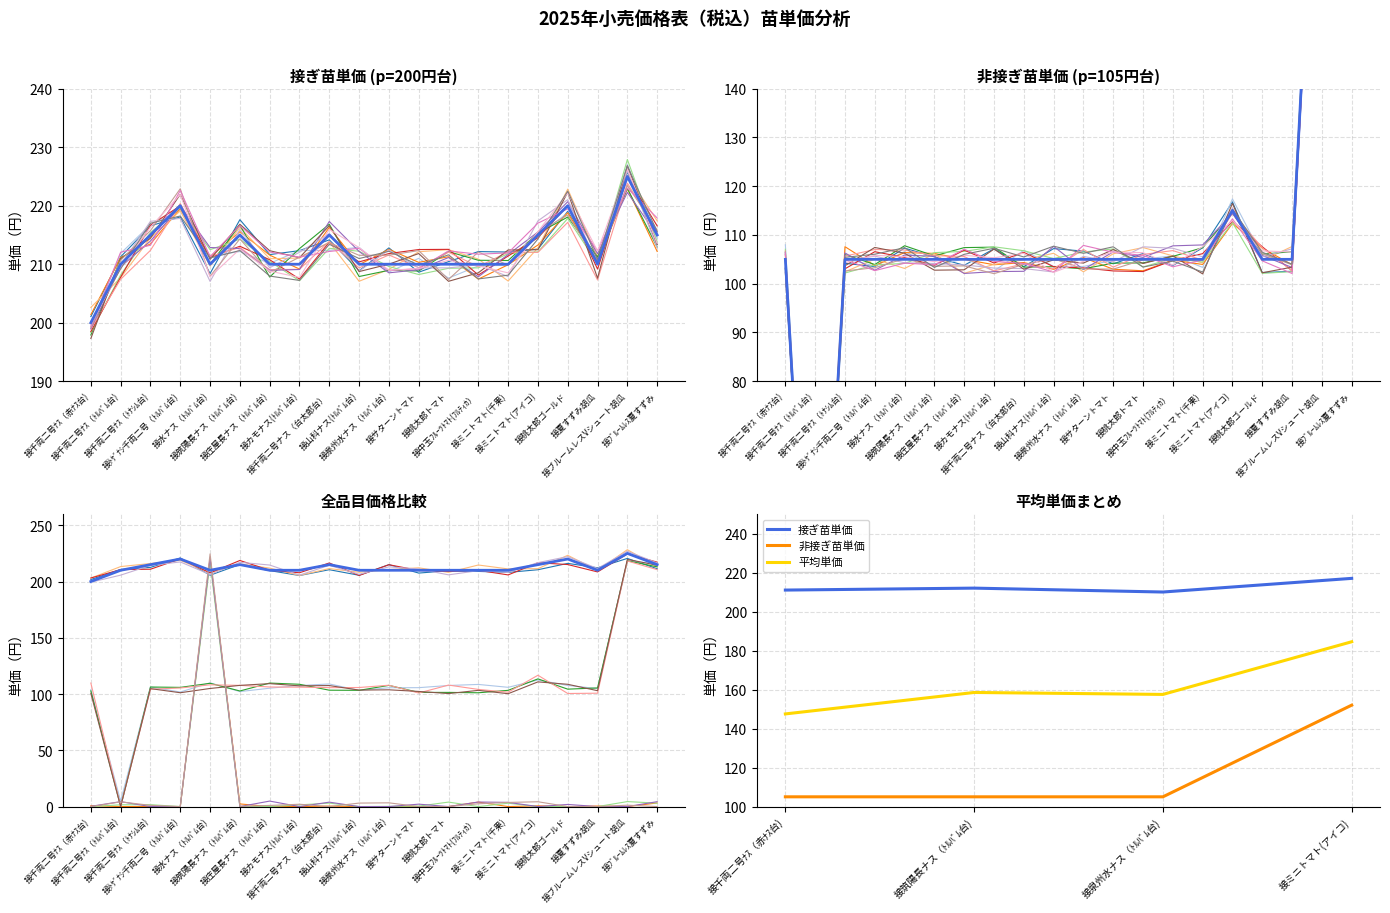

The value of 接ぎ苗単価 at 接中玉ﾌﾙｰﾂﾄﾏﾄ(ﾌﾙﾃｨｶ） is 210.0. True or false?

True